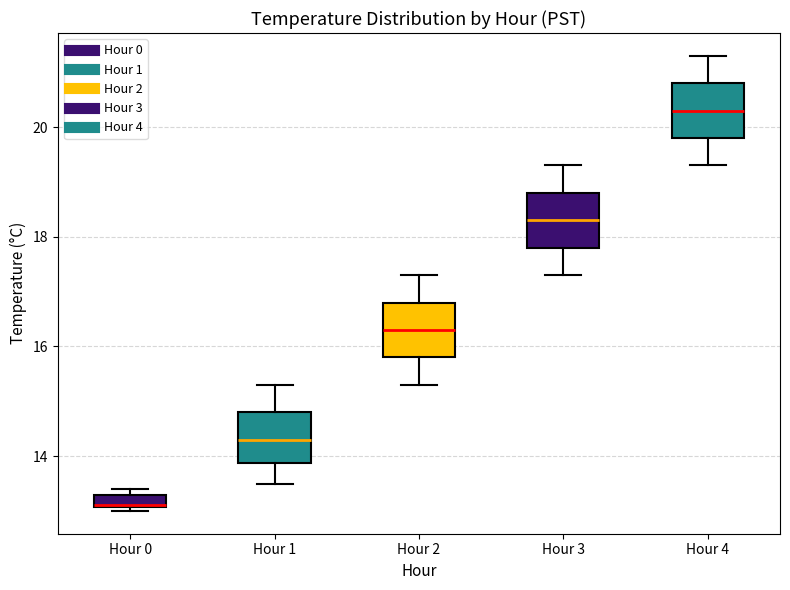

Where is the upper edge of the box for Hour 0 on the y-axis? The values are not printed on the chart, so give them approximately, as read against the axis.

13.4